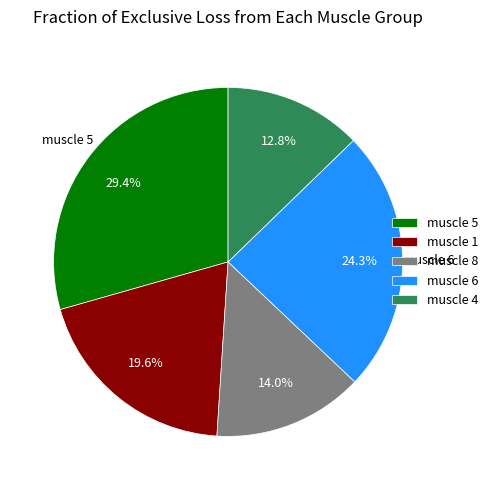

Which category has the smallest portion of the pie?

muscle 4